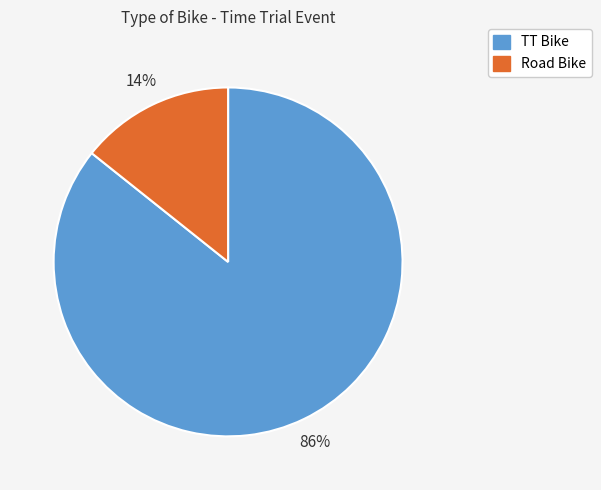

How many segments does this pie chart have?

2